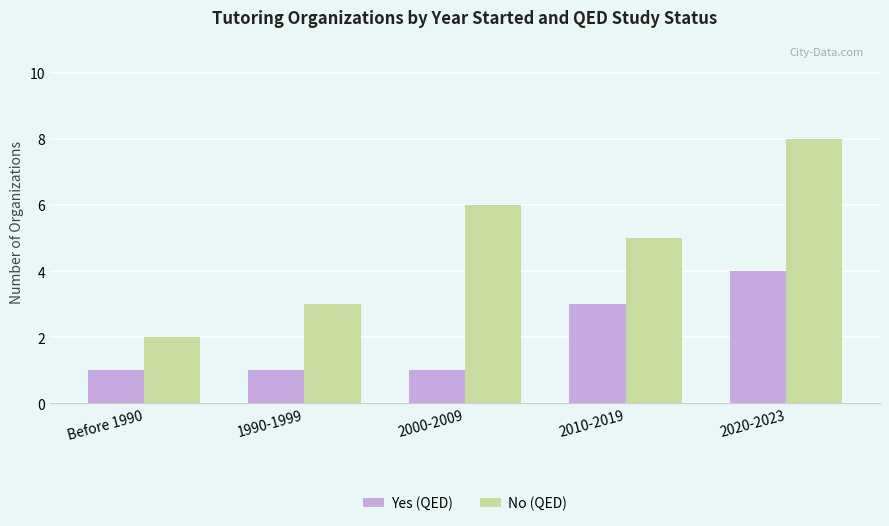

How many series are shown in this chart?

2